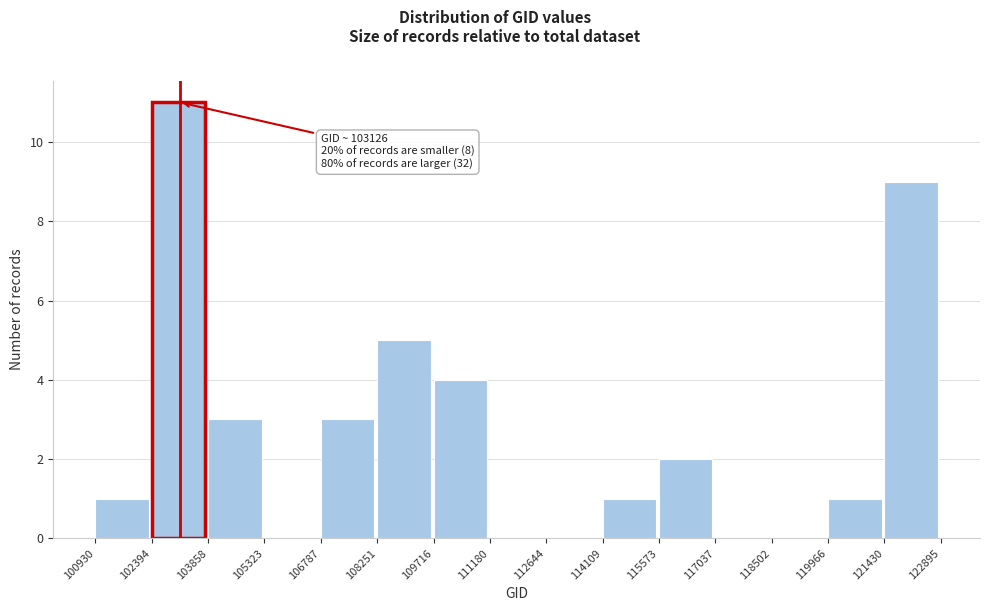

Which range on the x-axis has the tallest bar?

102394 to 103858